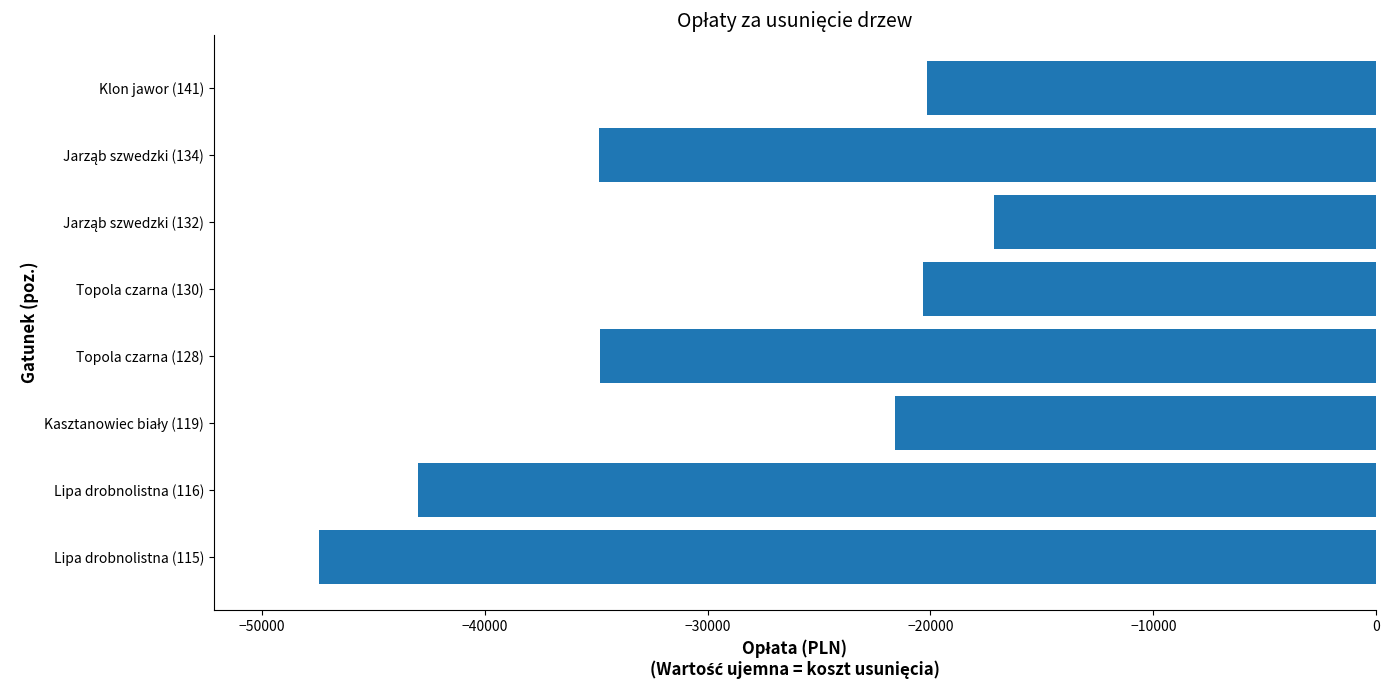

How many bars are there in total?

8